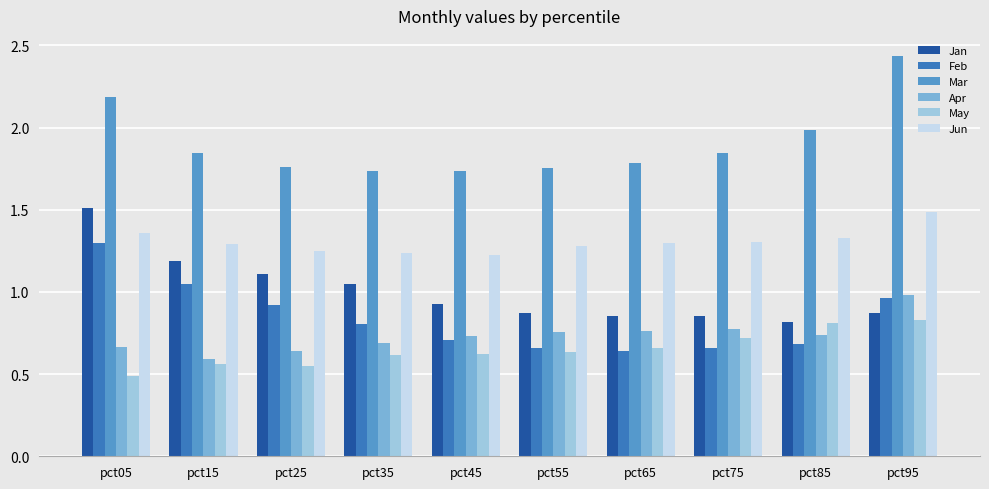

Is it true that Apr equals 0.6 at pct15?

True